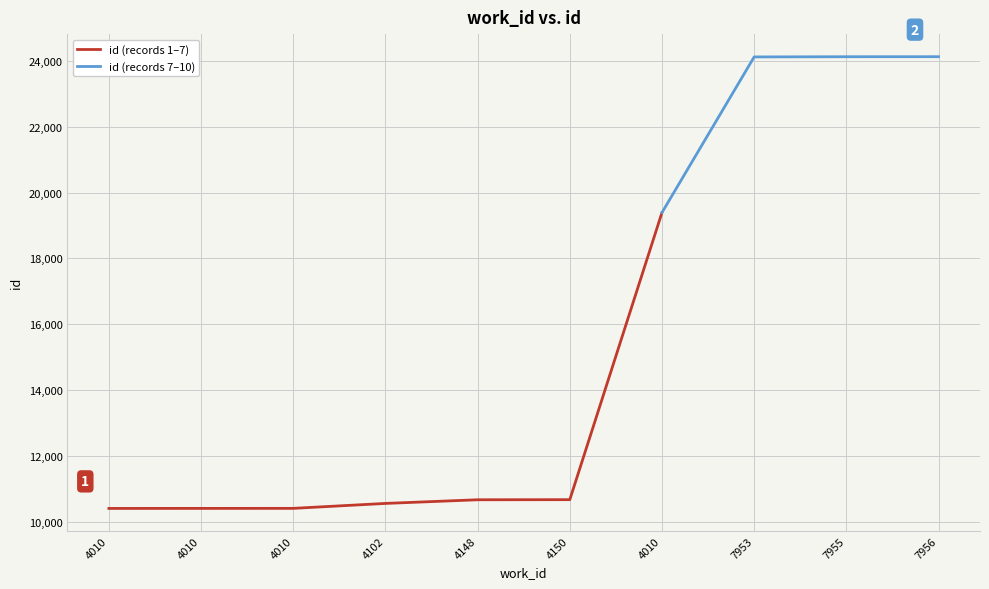

What is the value of the 3rd point from the left?

10406